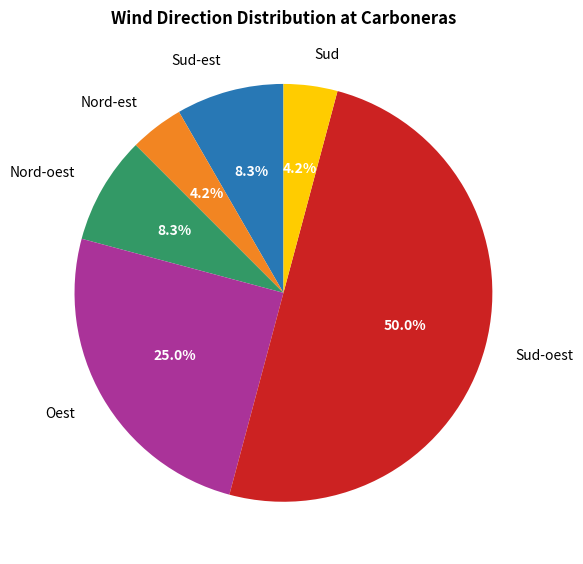

Which has a higher value, Sud-oest or Nord-est?

Sud-oest